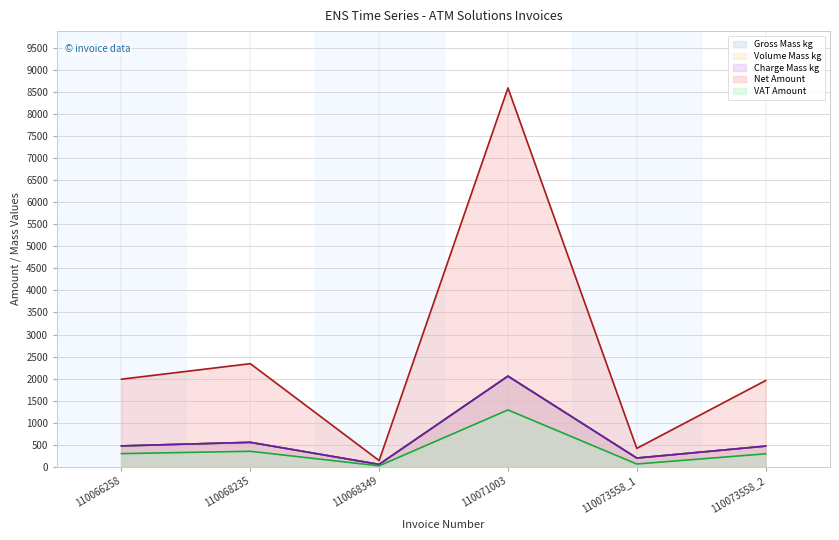

Which category has the lowest value across all series?

110068349